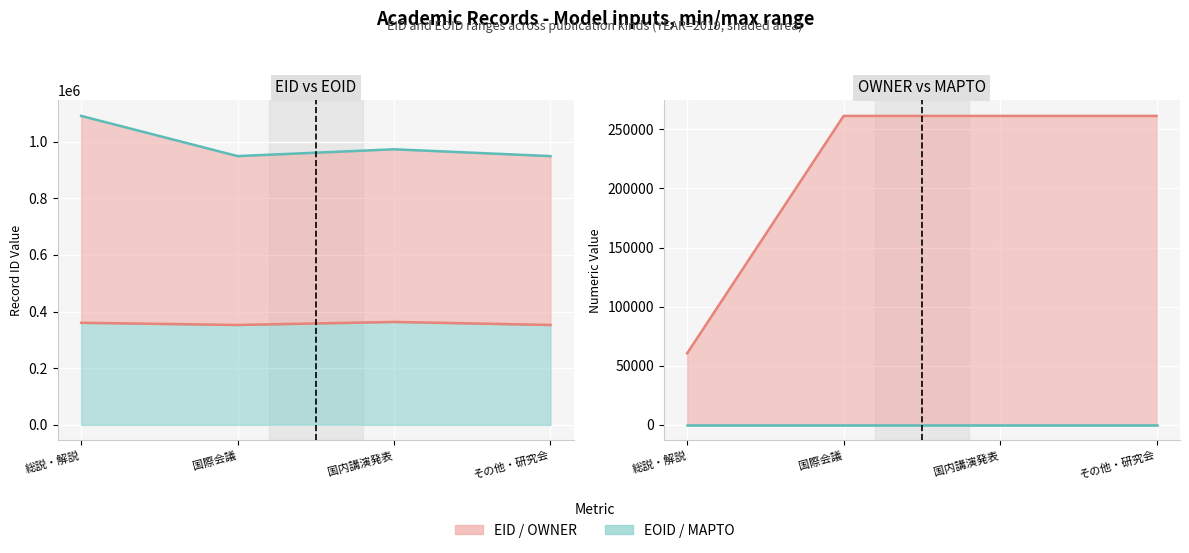

What is the difference between the OWNER values at 国際会議 and 総説・解説?

200812